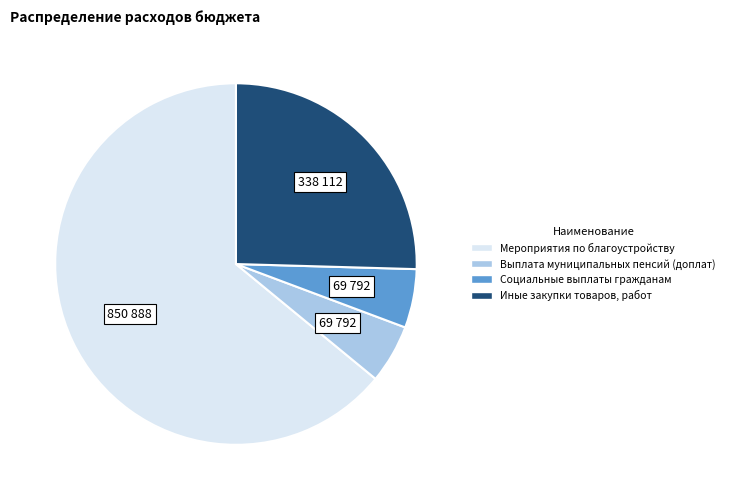

How many segments does this pie chart have?

4